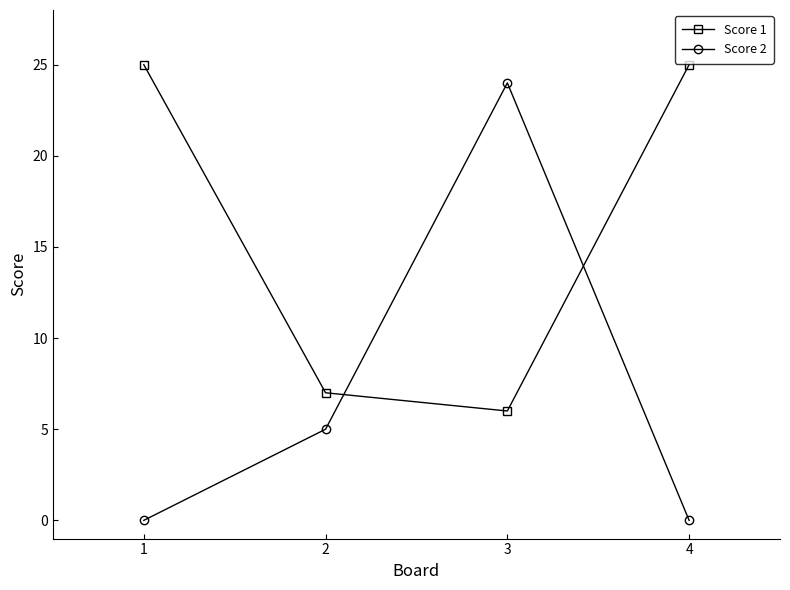

Reading left to right, transcribe all the data shown in this chart.

Score 1: 1=25	2=7	3=6	4=25
Score 2: 1=0	2=5	3=24	4=0